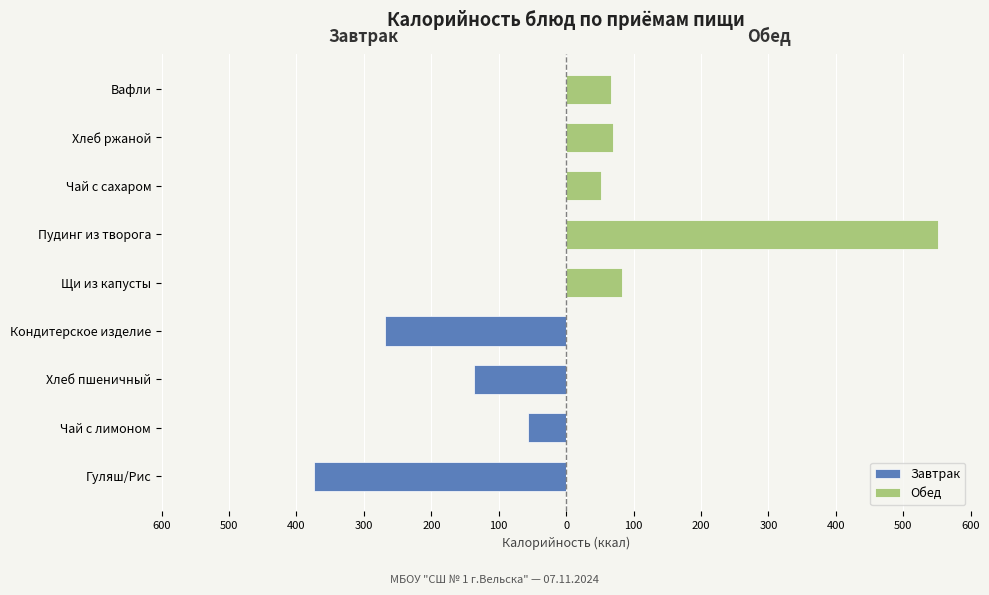

At Кондитерское изделие, list the series in order from largest to smallest.

Обед, Завтрак